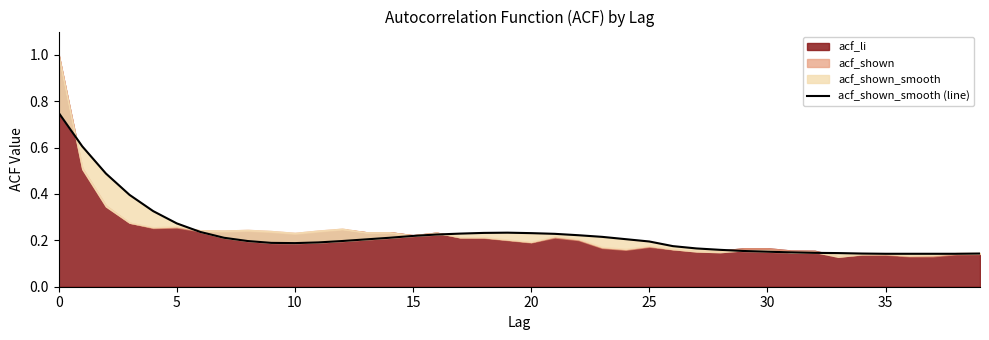

The value at 38 is 0.1. True or false?

True